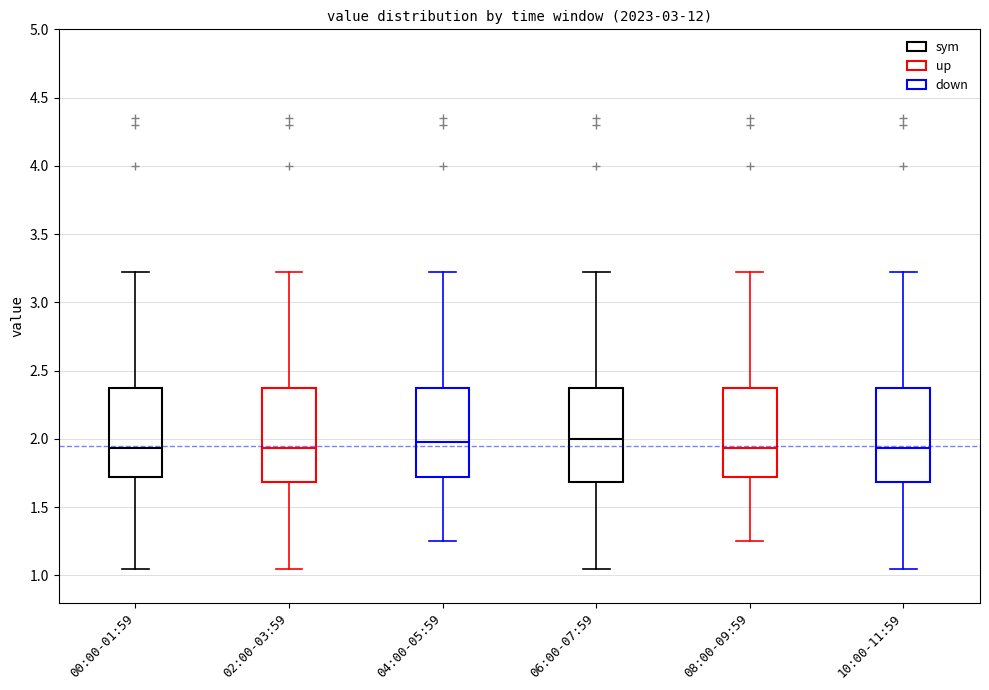

Reading left to right, read every box against the y-axis: the position of its median line, the range the box covers, and the ends of its whiskers. The values are not printed on the chart, so give them approximately, as read against the axis.

00:00-01:59: median 1.95, box 1.70 to 2.35, whiskers 1.05 to 3.20
02:00-03:59: median 1.95, box 1.70 to 2.35, whiskers 1.05 to 3.20
04:00-05:59: median 2.00, box 1.70 to 2.35, whiskers 1.25 to 3.20
06:00-07:59: median 2.00, box 1.70 to 2.35, whiskers 1.05 to 3.20
08:00-09:59: median 1.95, box 1.70 to 2.35, whiskers 1.25 to 3.20
10:00-11:59: median 1.95, box 1.70 to 2.35, whiskers 1.05 to 3.20